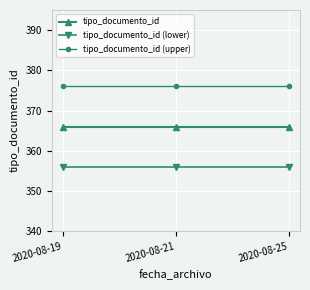

What is the difference between the highest and lowest values at 2020-08-19?

20